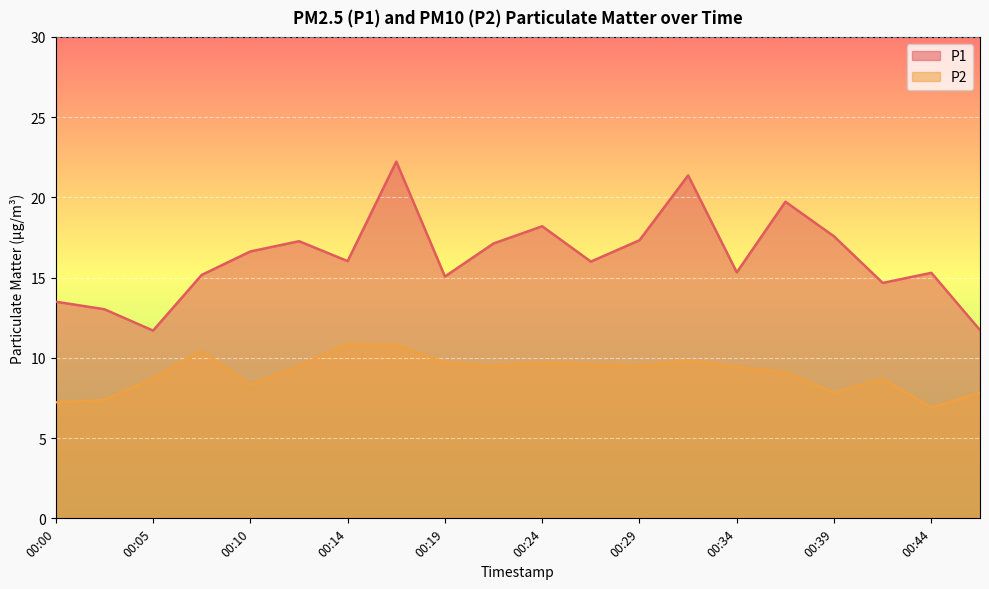

List the series in order of their peak value, lowest first.

P2, P1